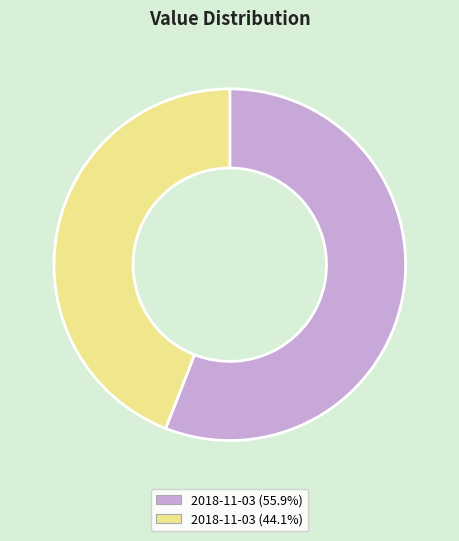

Does 2018-11-03 (44.1%) represent more than half of the total?

No